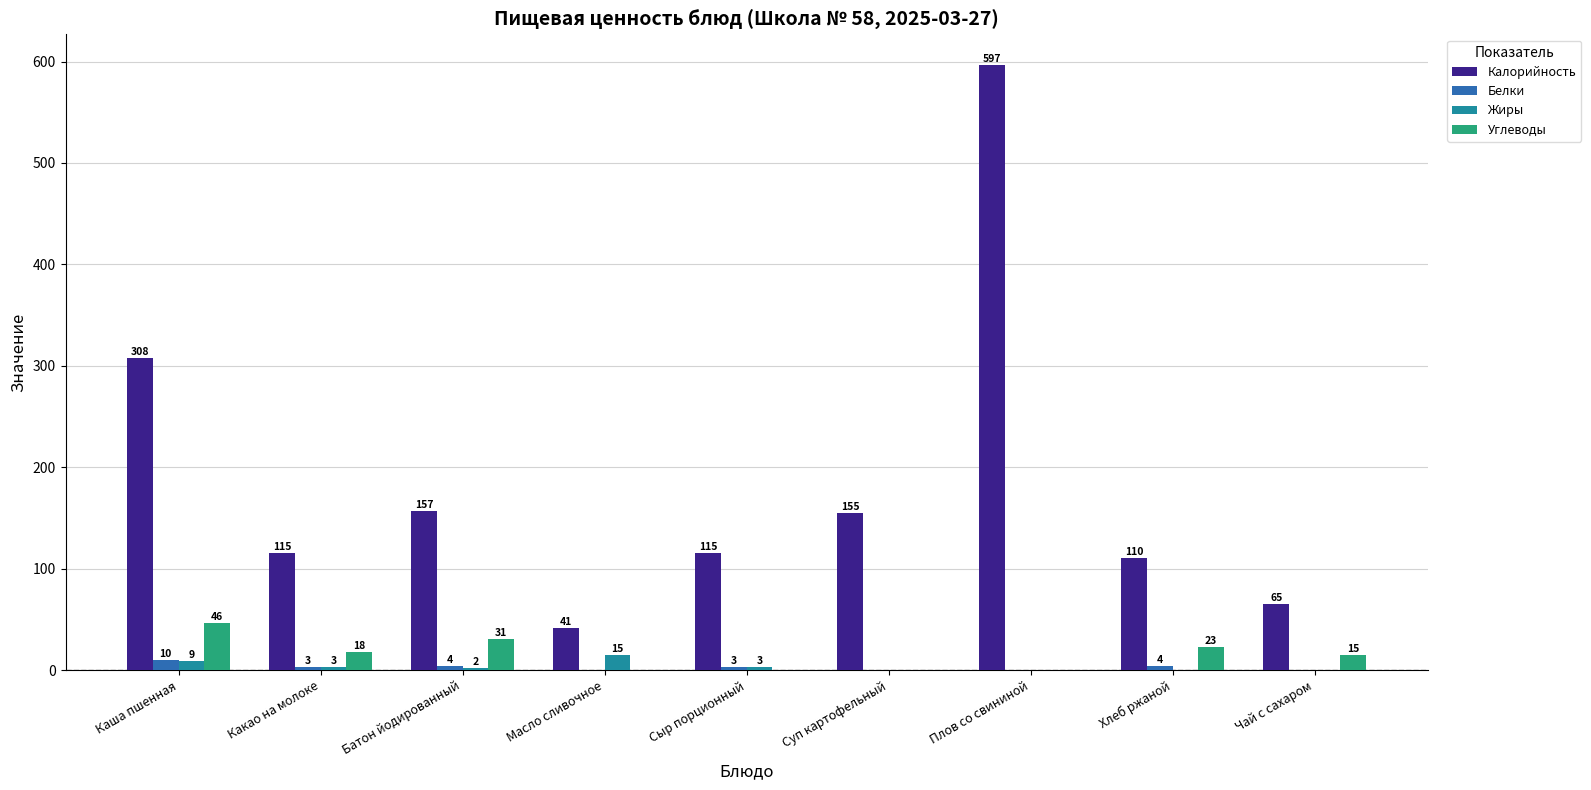

What is the sum of all Калорийность values?

1663